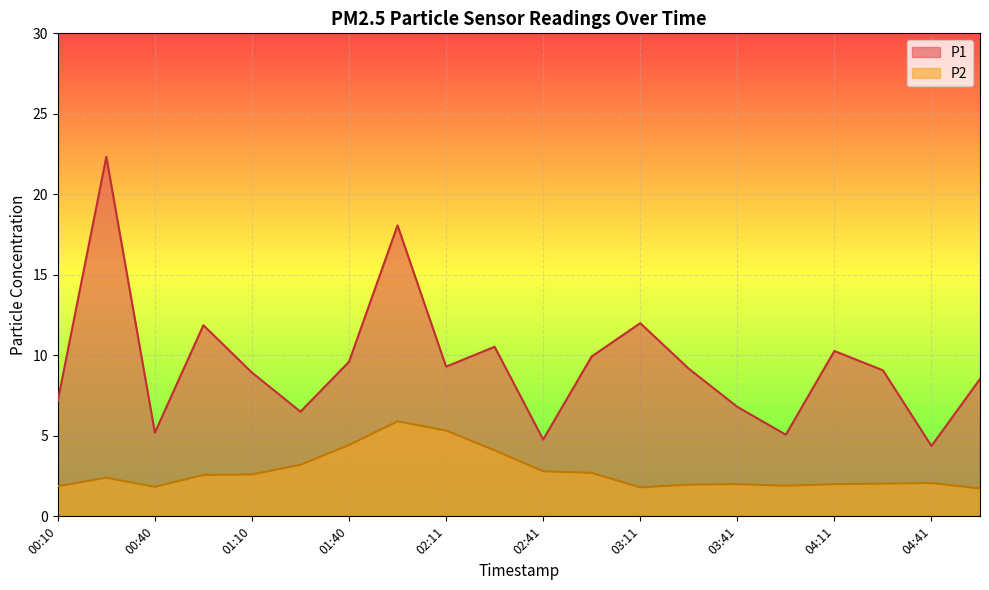

At which category is the sum across all series the highest?

00:25